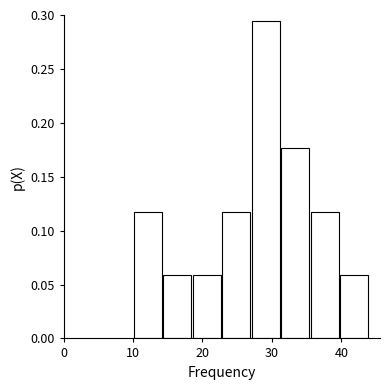

What is the height of the bar covering 31 to 36 on the x-axis? Neither the bar edges nor the heights are printed on the chart, so give them approximately, as read against the axes.

0.175